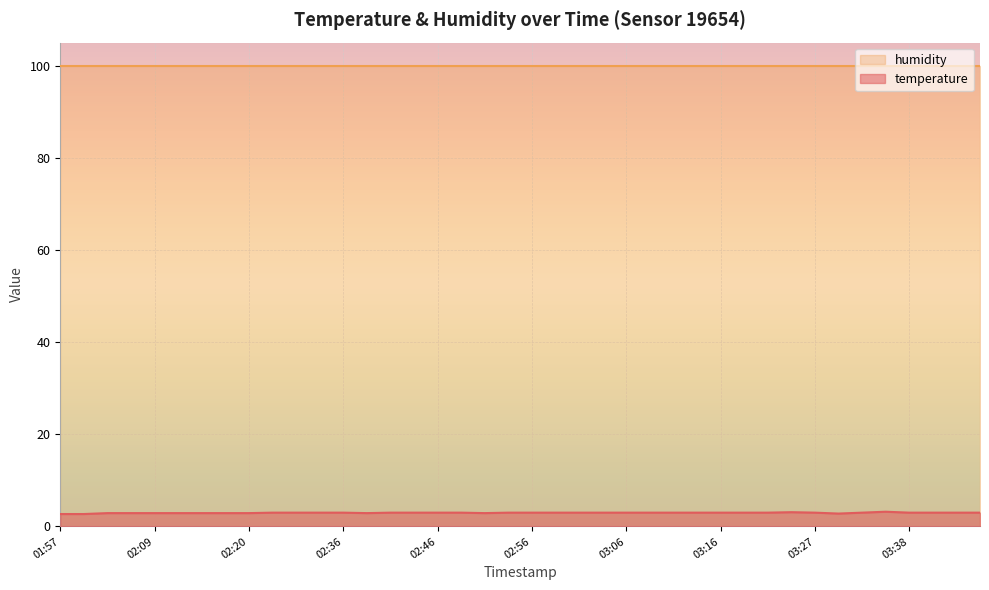

True or false: the data shows 2.9 at 02:02.

True